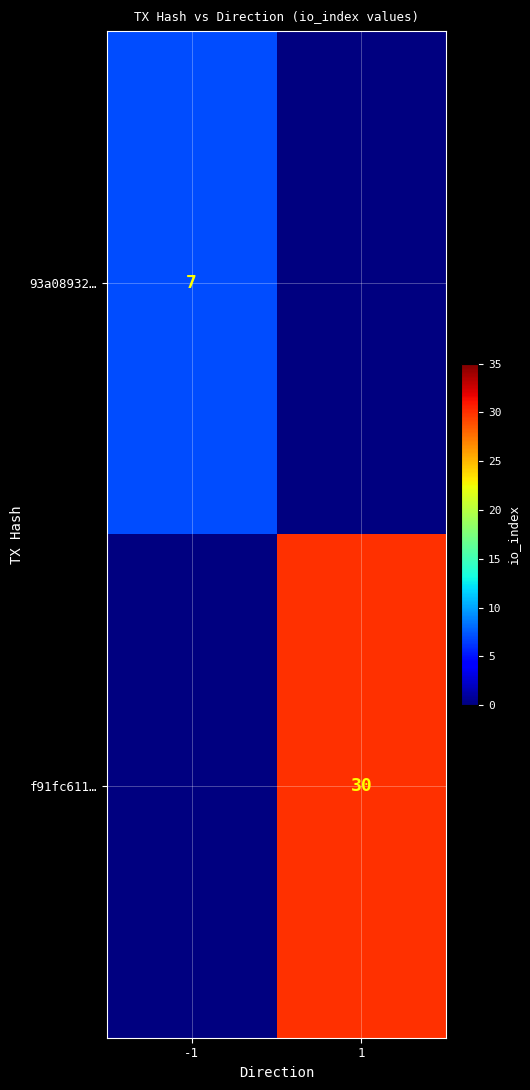

True or false: f91fc611… has a value of 30 at 1.

True